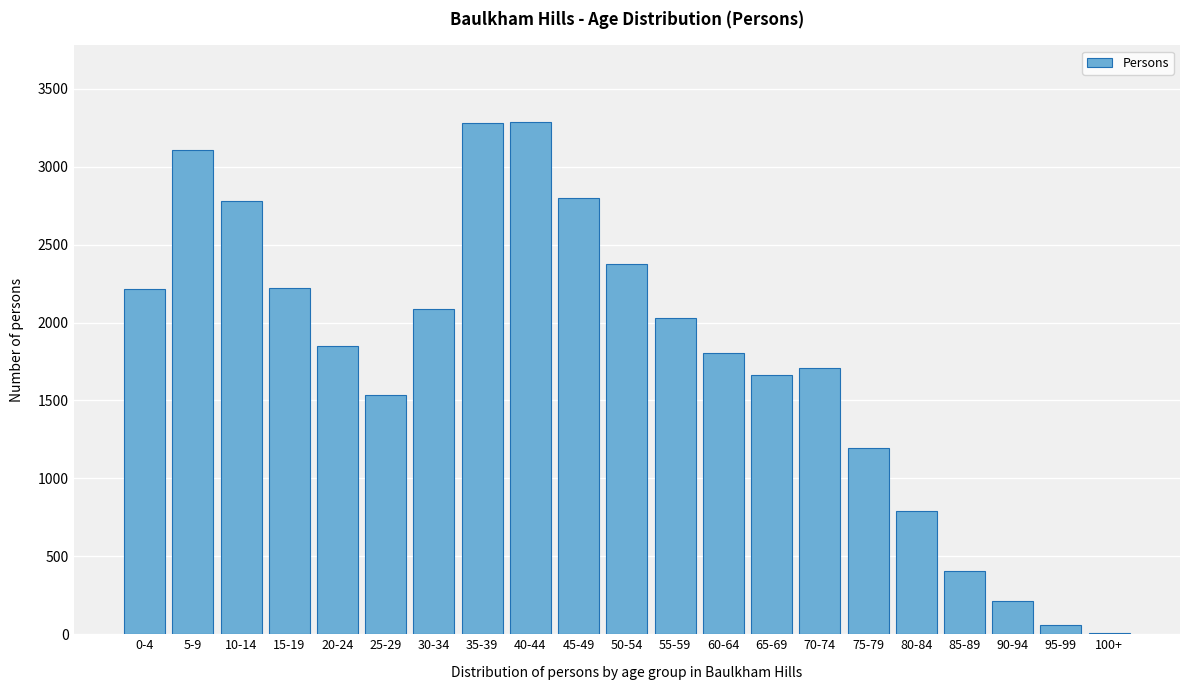

Is it true that the value at 70-74 is 1706?

True